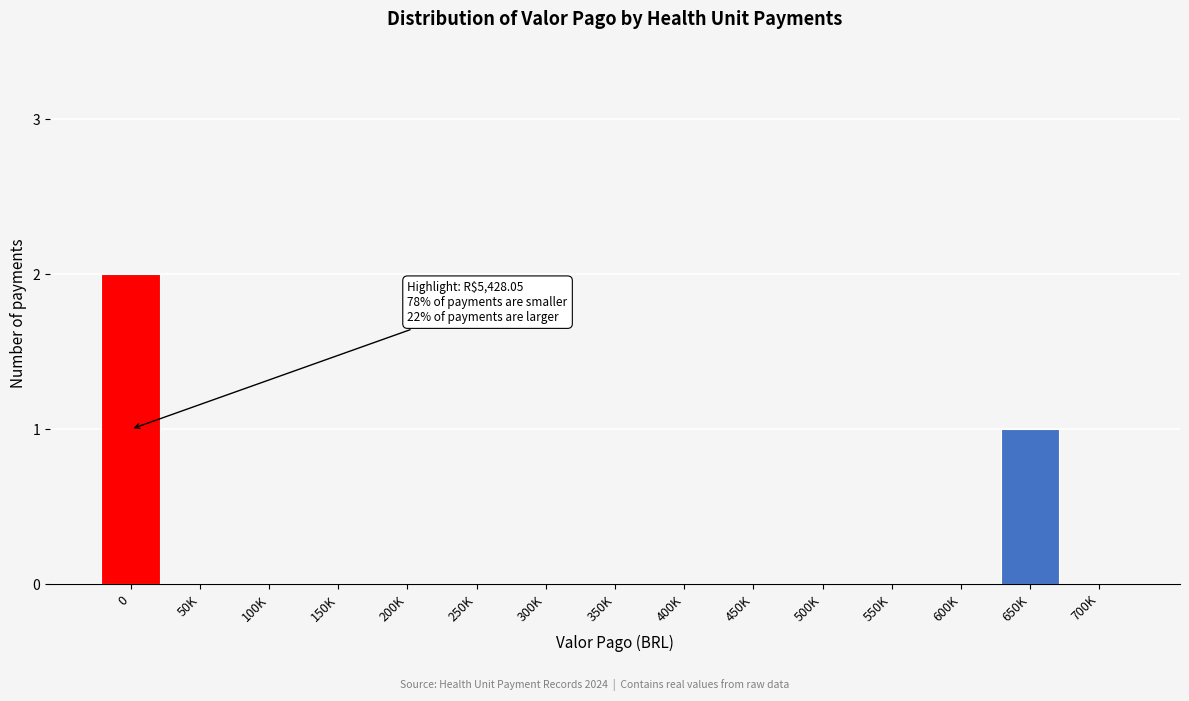

Reading left to right, list all the values displayed in this chart.

0=2	50K=0	100K=0	150K=0	200K=0	250K=0	300K=0	350K=0	400K=0	450K=0	500K=0	550K=0	600K=0	650K=1	700K=0